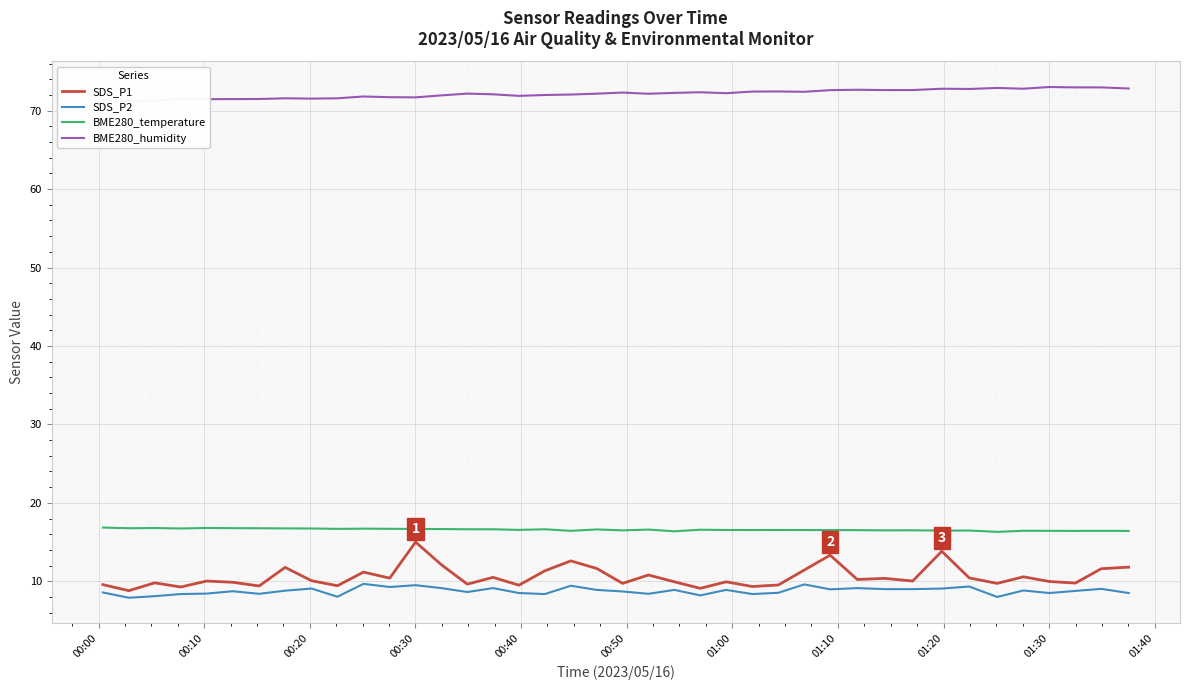

True or false: BME280_temperature and SDS_P1 intersect in this chart.

False